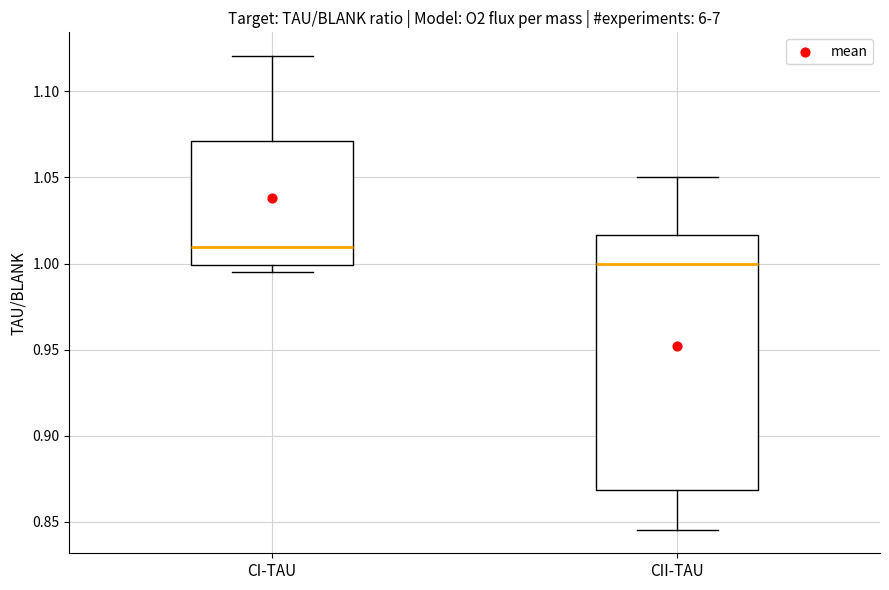

Reading left to right, transcribe this box plot: for each box, give where its median line is, the range the box spans, and where its two whiskers end, as read against the y-axis. The values are not printed on the chart, so give them approximately, as read against the axis.

CI-TAU: median 1.010, box 1.000 to 1.070, whiskers 0.995 to 1.120
CII-TAU: median 1.000, box 0.870 to 1.015, whiskers 0.845 to 1.050